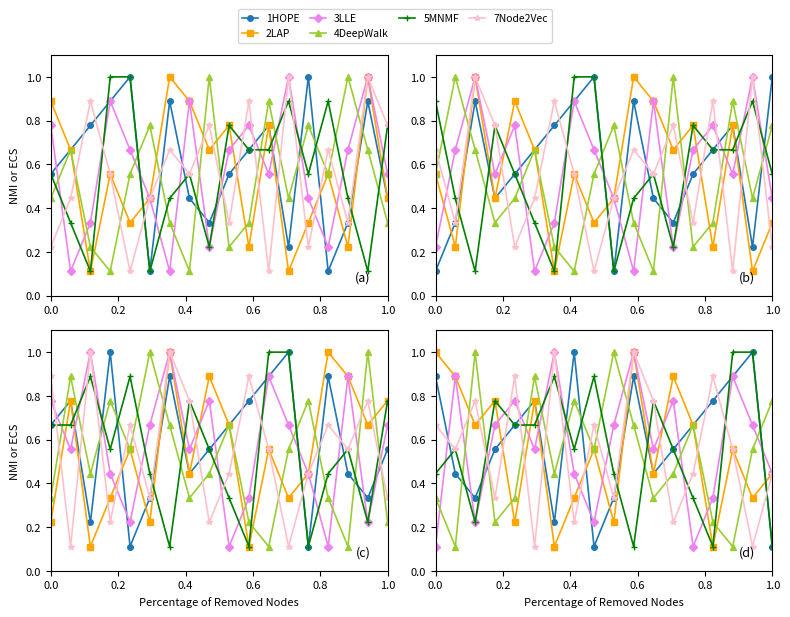

How many lines are shown in the chart?

6